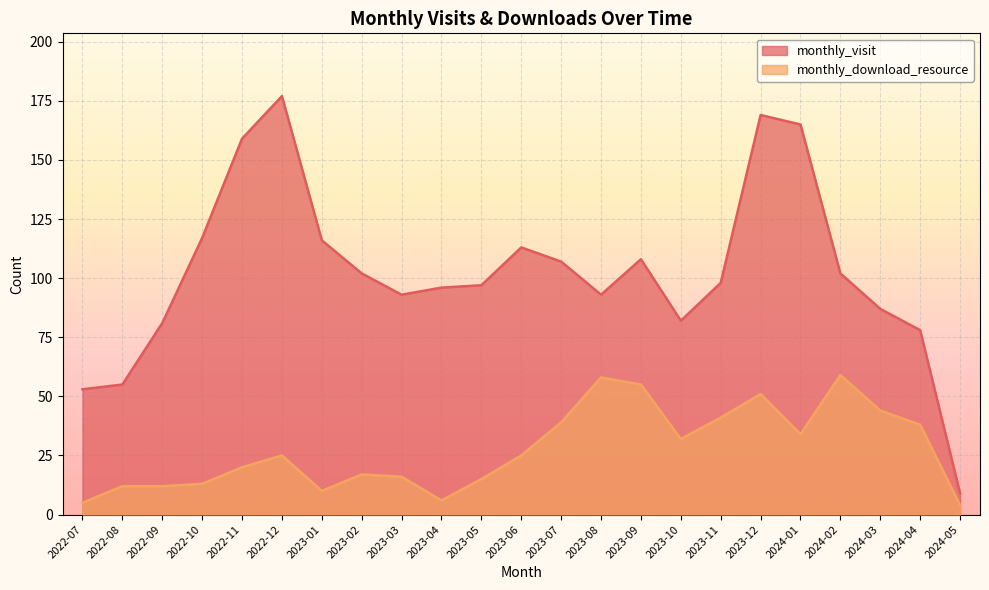

List the labels in order of monthly_visit value, smallest first.

2024-05, 2022-07, 2022-08, 2024-04, 2022-09, 2023-10, 2024-03, 2023-03, 2023-08, 2023-04, 2023-05, 2023-11, 2023-02, 2024-02, 2023-07, 2023-09, 2023-06, 2023-01, 2022-10, 2022-11, 2024-01, 2023-12, 2022-12